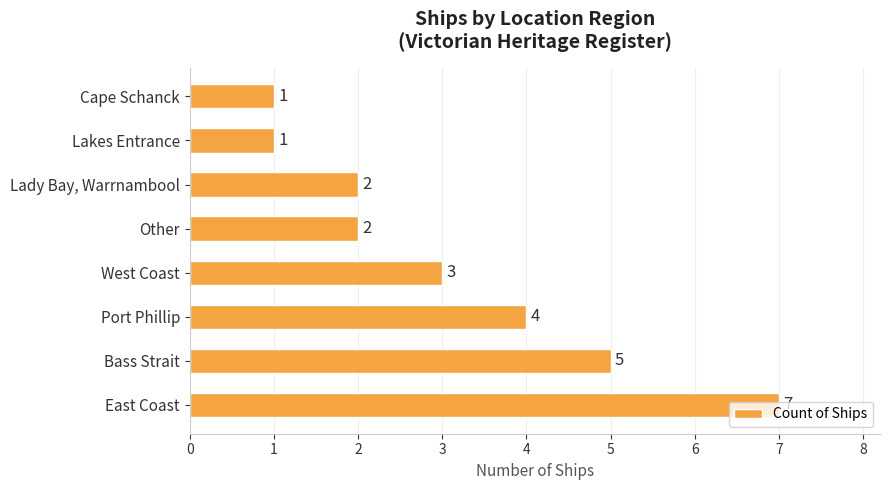

What is the smallest value displayed?

1